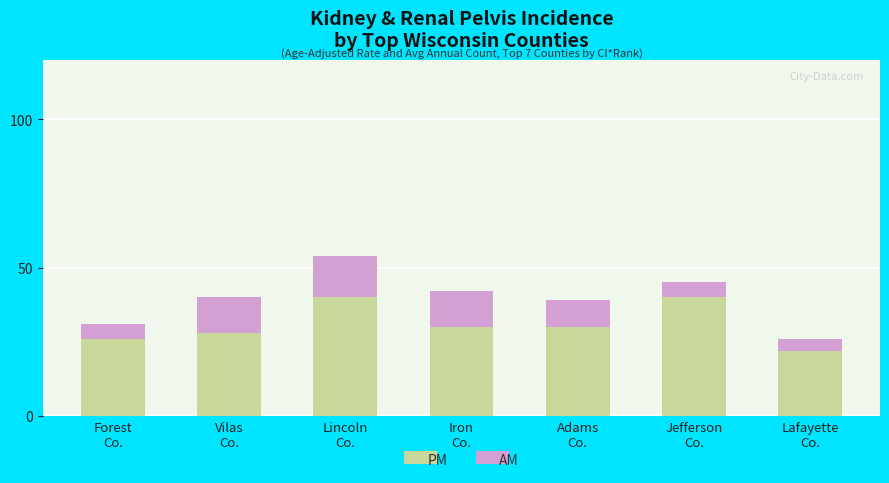

What is the sum of all PM values?

216